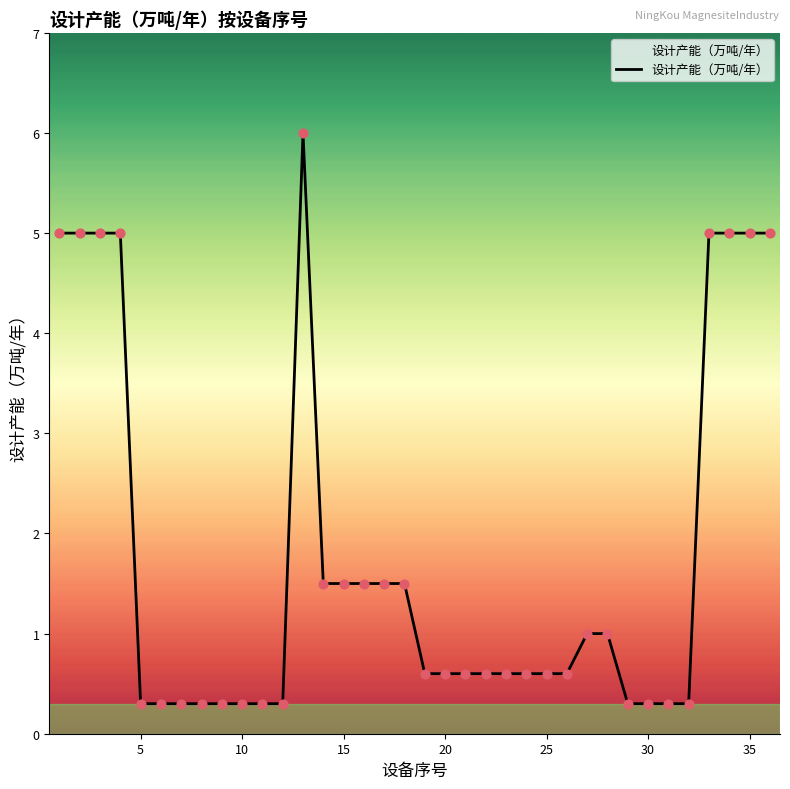

What is the greatest value displayed?

6.0